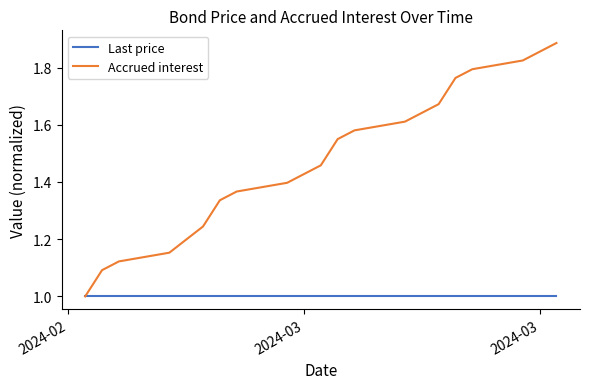

Which series has the largest total across all categories?

Accrued interest